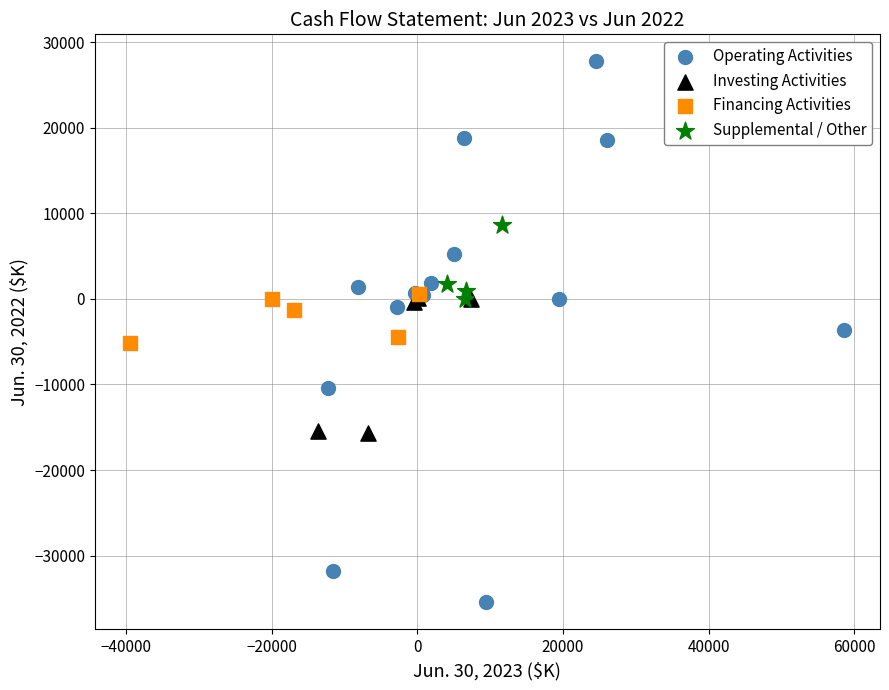

Which series has the largest Y range (max minus min)?

Operating Activities